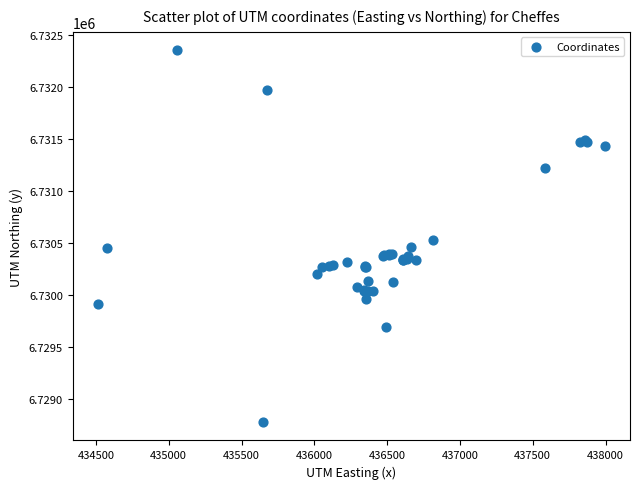

What Y value in the scatter plot is closest to 6730566?

6730526.6